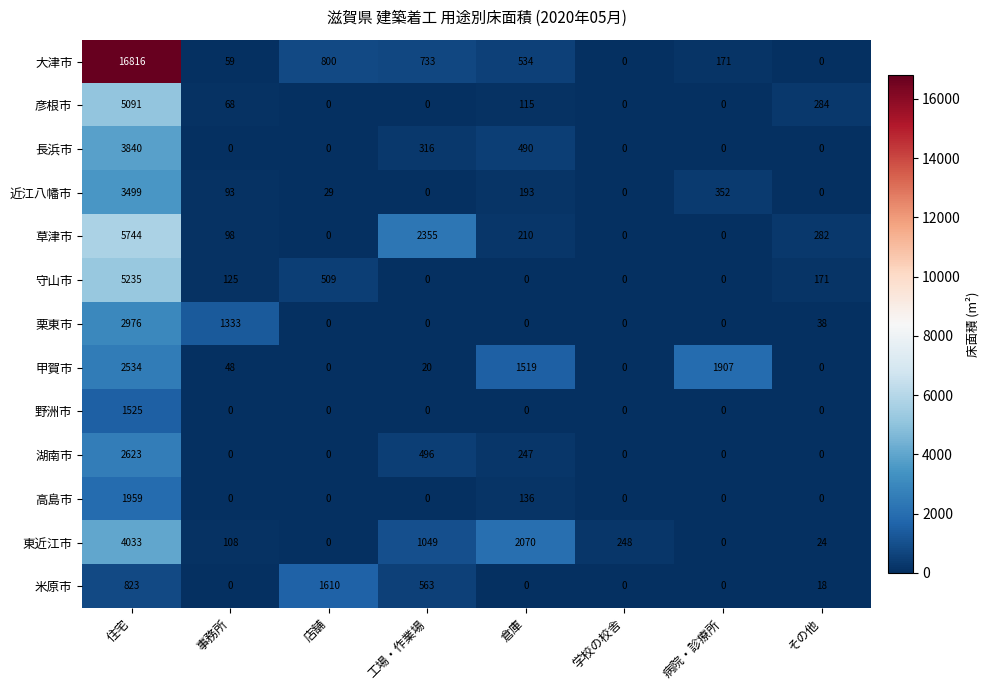

Rank the series at 住宅 from lowest to highest value.

米原市, 野洲市, 高島市, 甲賀市, 湖南市, 栗東市, 近江八幡市, 長浜市, 東近江市, 彦根市, 守山市, 草津市, 大津市